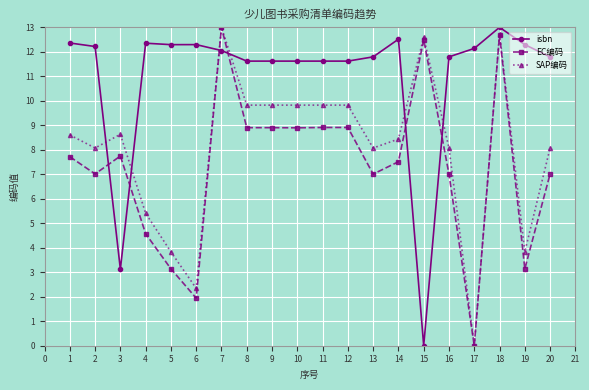

Which series changed the most between 8 and 13?

EC编码